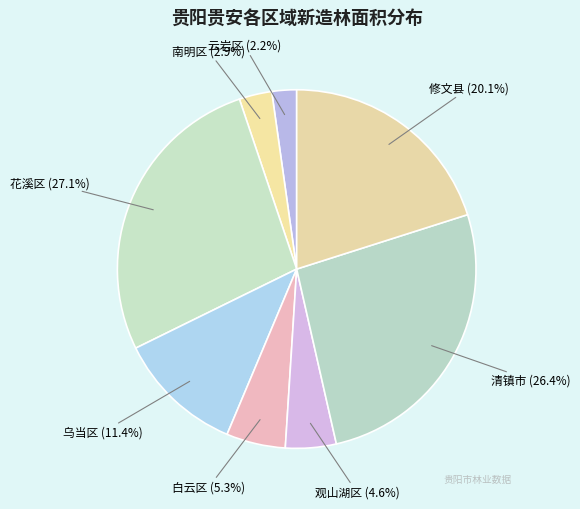

Is 观山湖区 the majority of the pie?

No